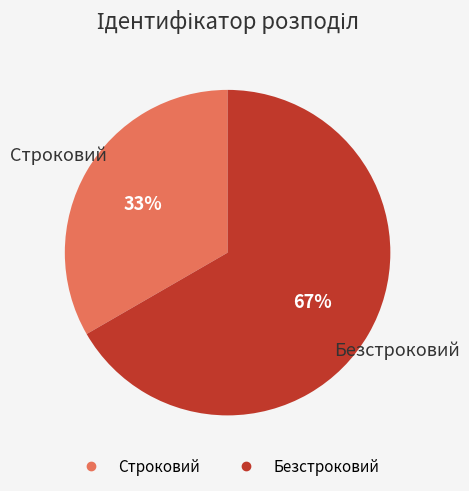

True or false: Строковий accounts for 45% of the total.

False